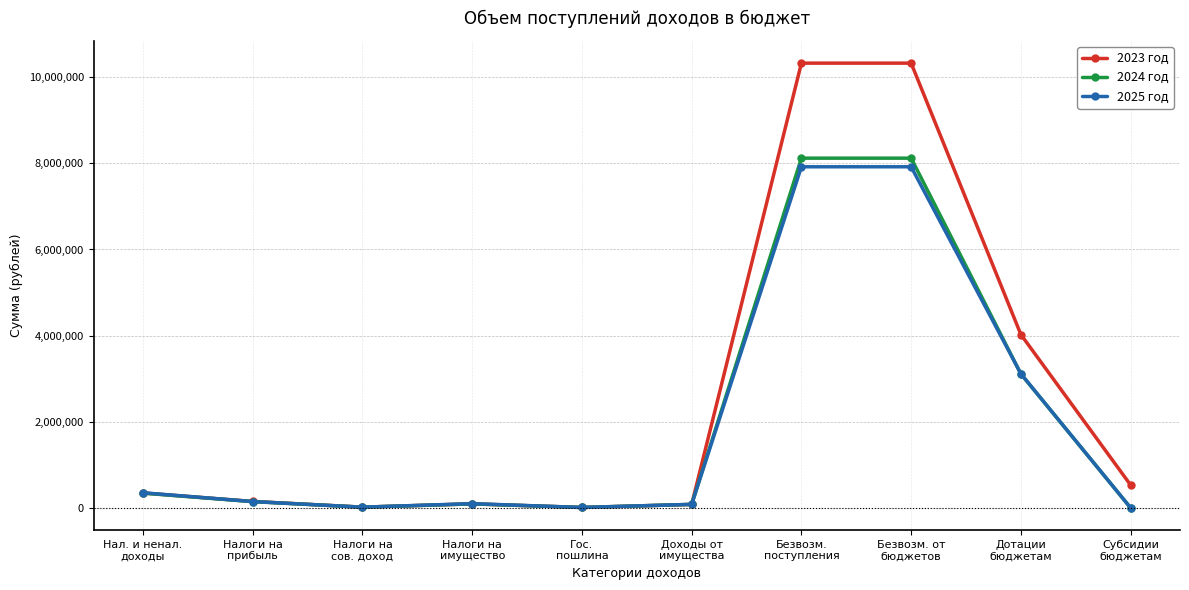

Which series has the largest total across all categories?

2023 год